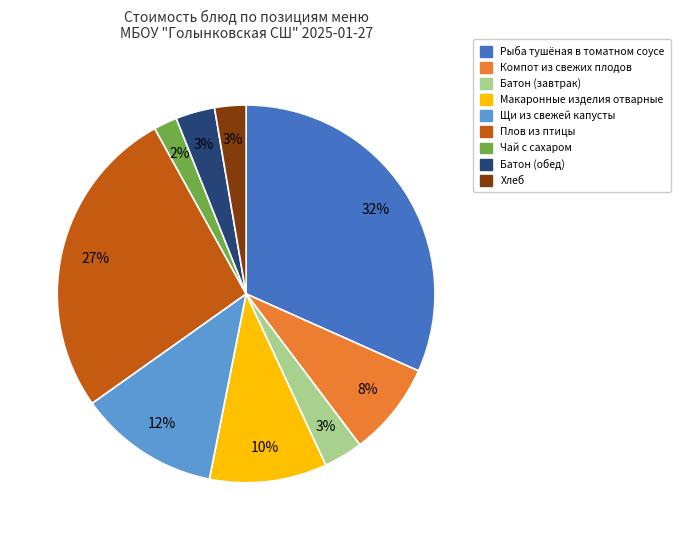

Which slice is the largest?

Рыба тушёная в томатном соусе